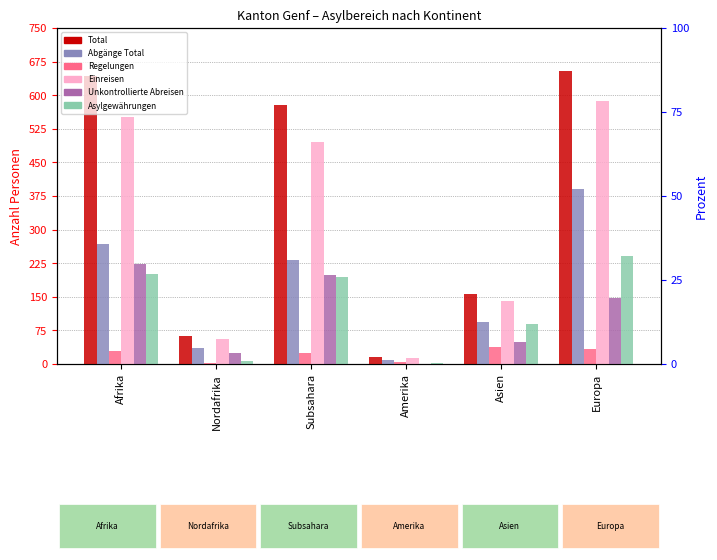

Which series changed the most between Afrika and Nordafrika?

Total (col_1)